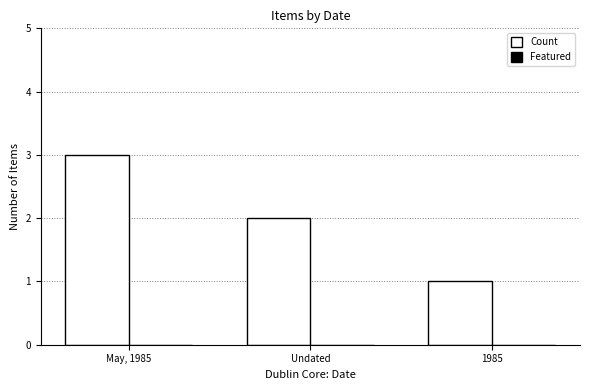

Which has a higher value, Undated or May, 1985?

May, 1985